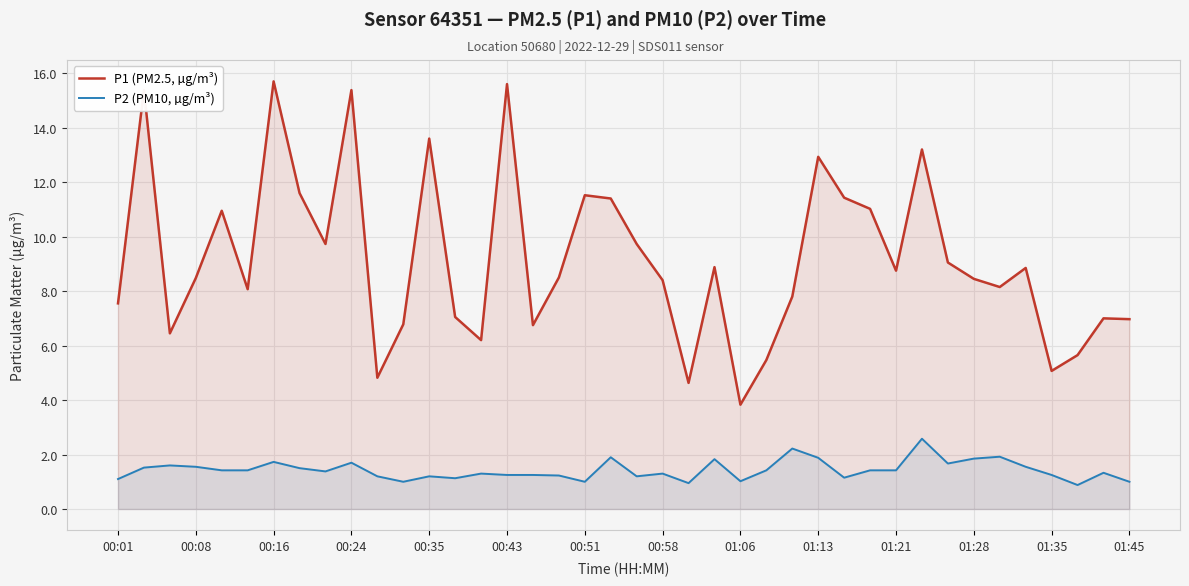

What is the difference between the maximum and minimum values in the P2 (PM10, µg/m³) series?

1.7